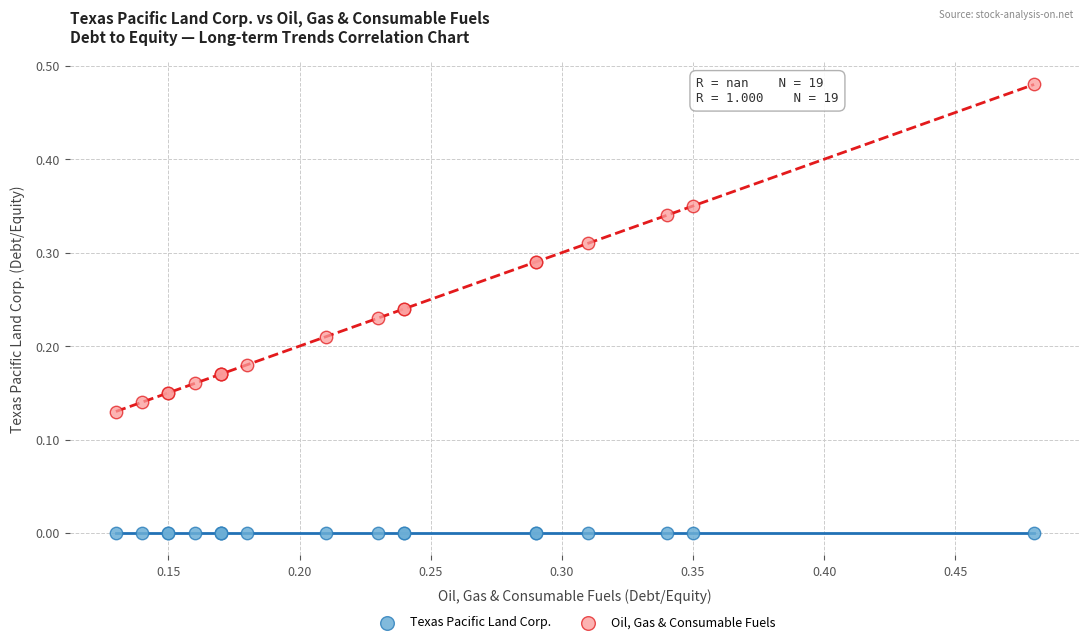

Which series contains the highest Y value?

Oil, Gas & Consumable Fuels